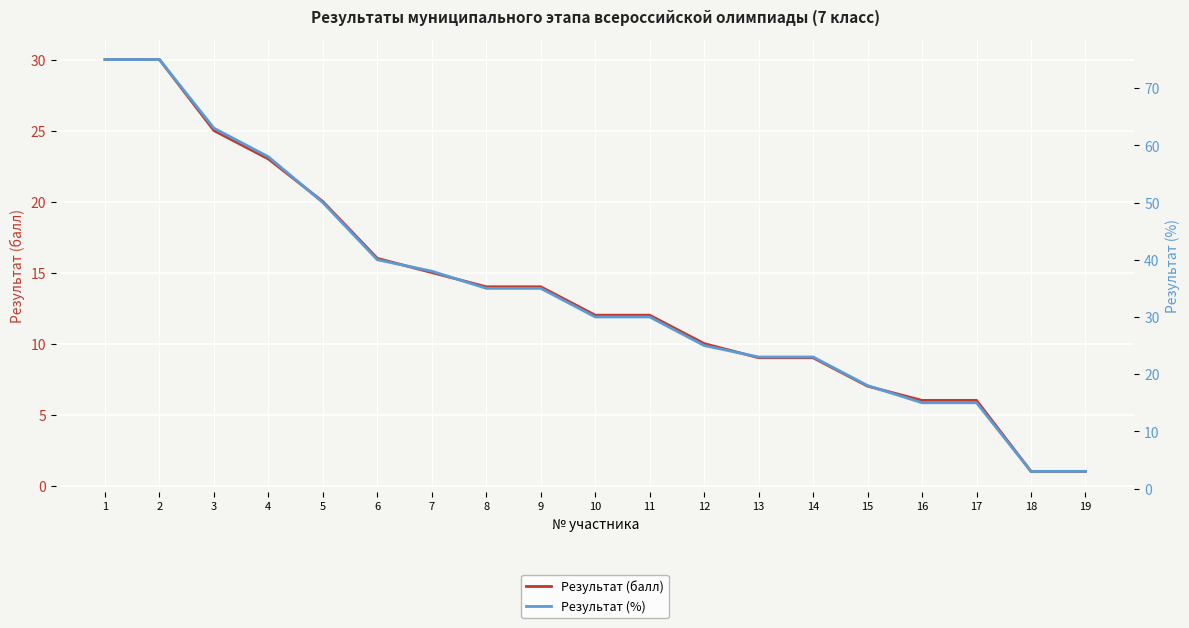

Between 19 and 11, which is larger?

11